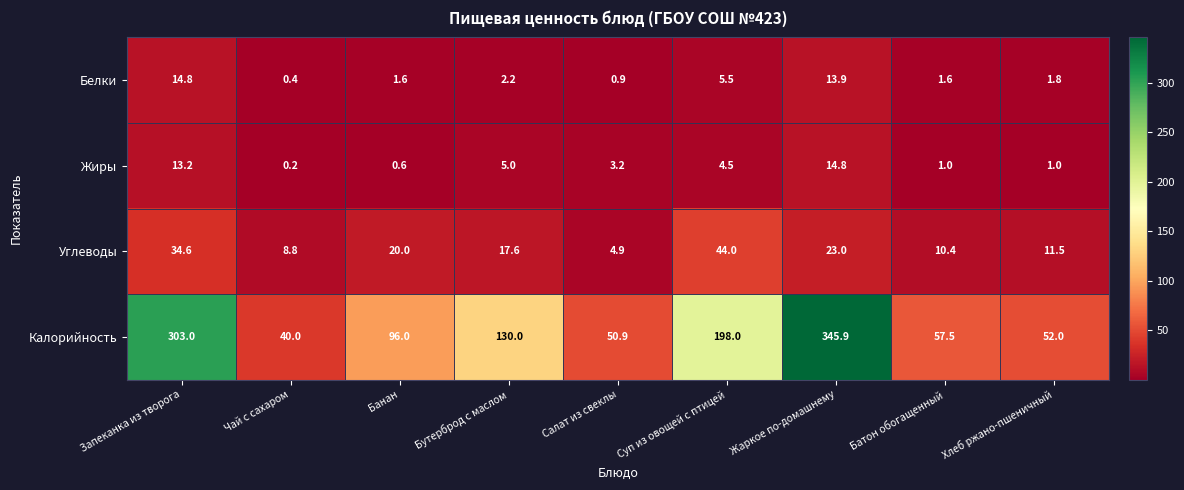

How many data points in Белки are less than 1?

2